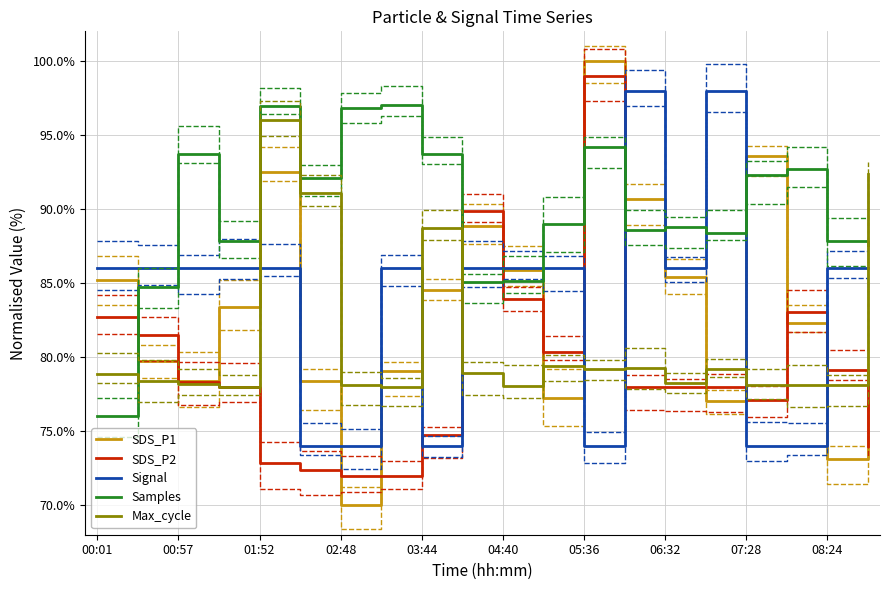

Is this an area chart (filled region under the line)?

No